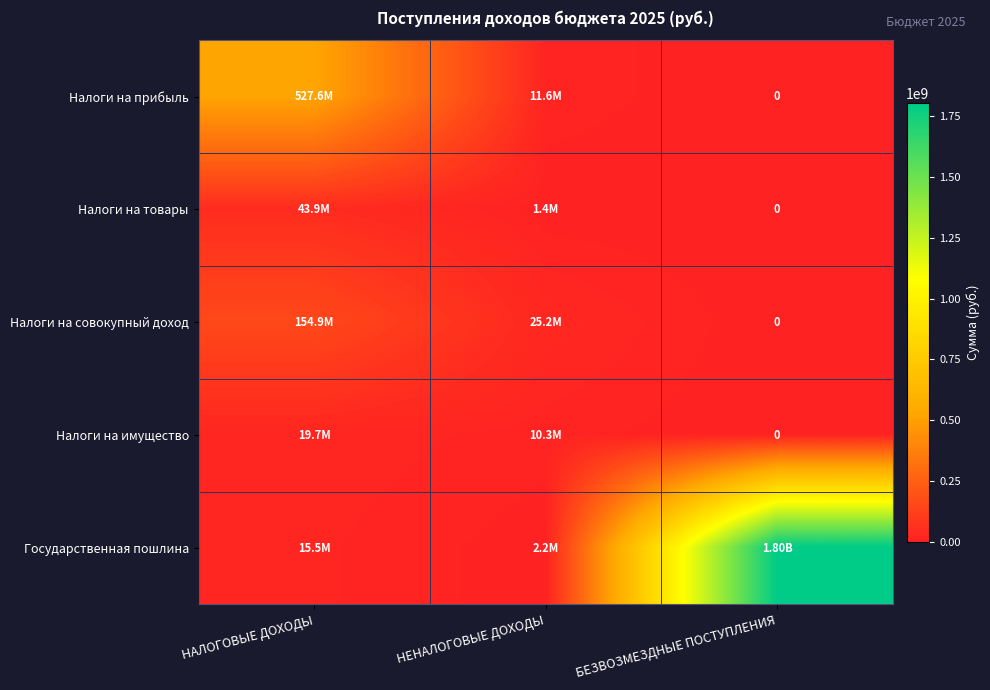

How many positive values does the Налоги на имущество series have?

2